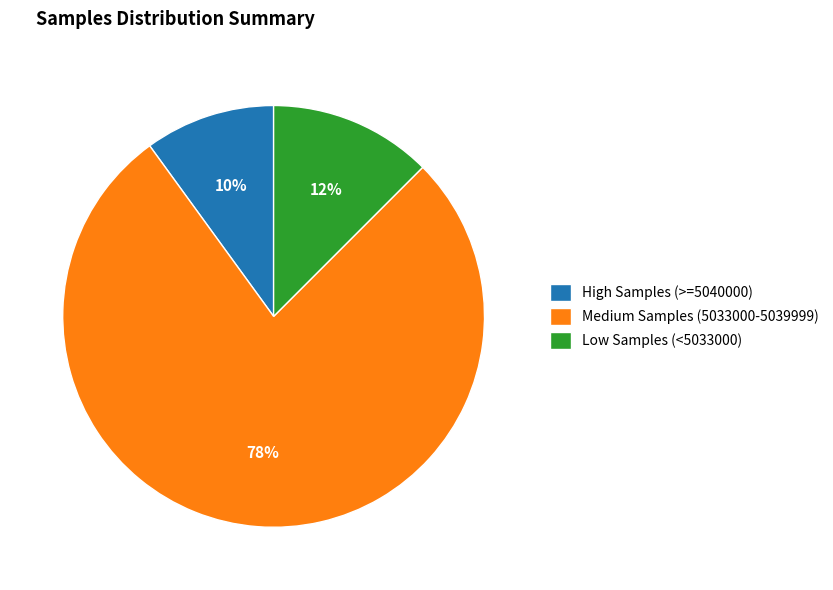

Combined, do Low Samples (<5033000) and High Samples (>=5040000) account for over 50%?

No